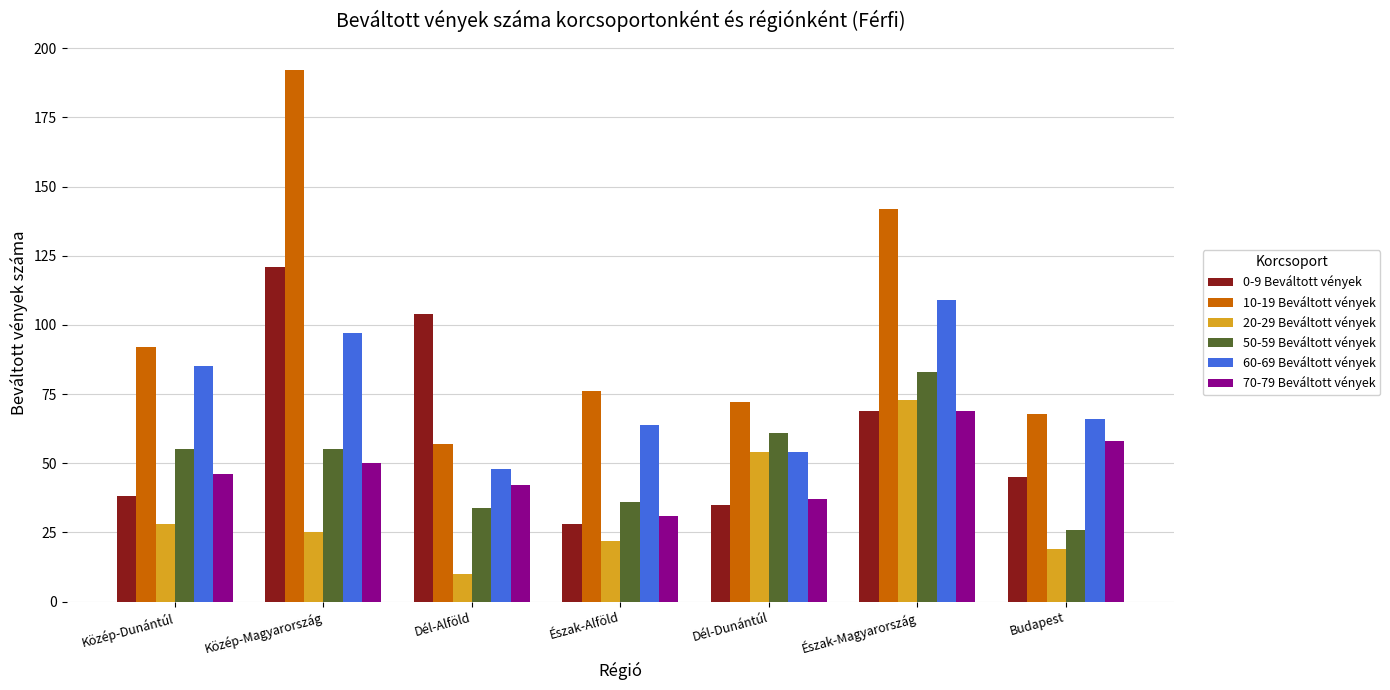

The value of 70-79 Beváltott vények at Dél-Dunántúl is 37. True or false?

True